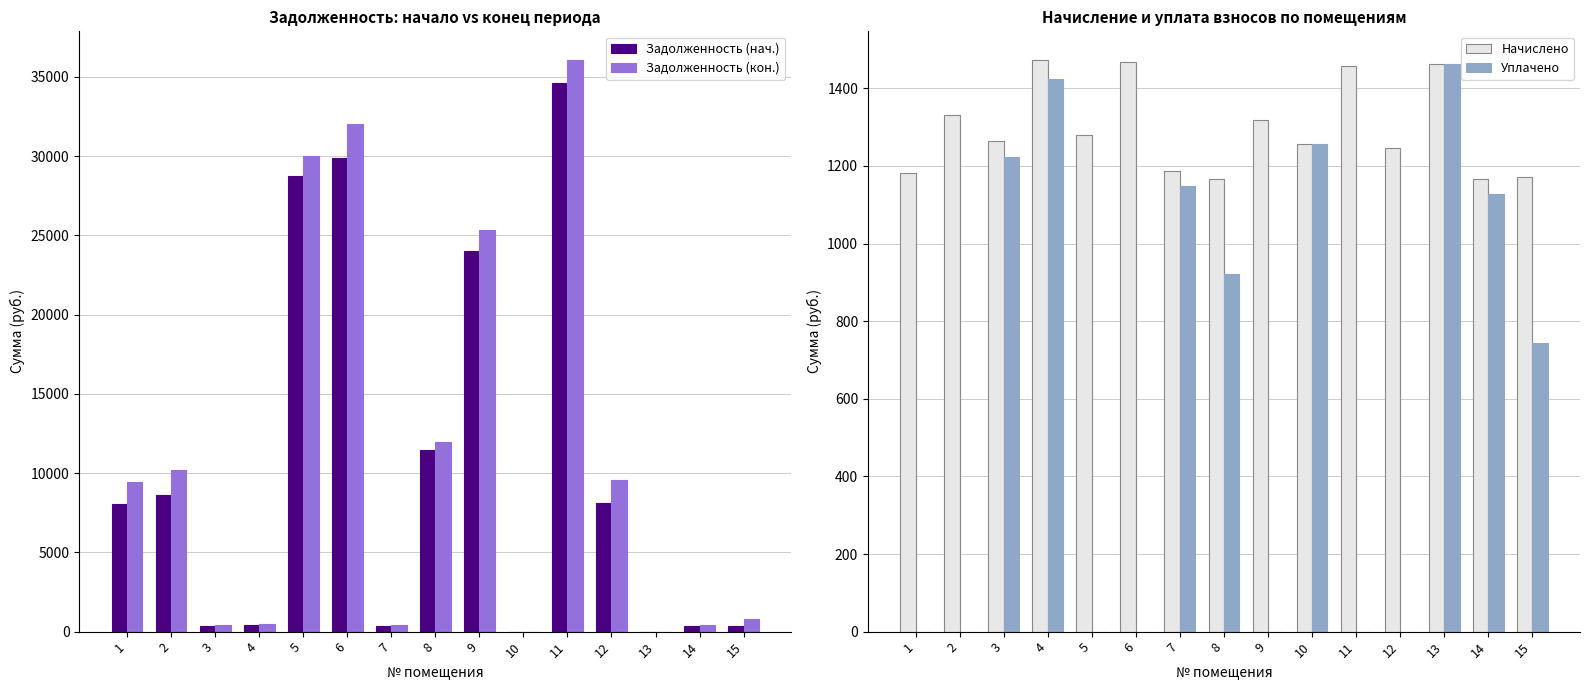

Is the value of Уплачено at 15 greater than the value of Задолженность (нач.) at 5?

No